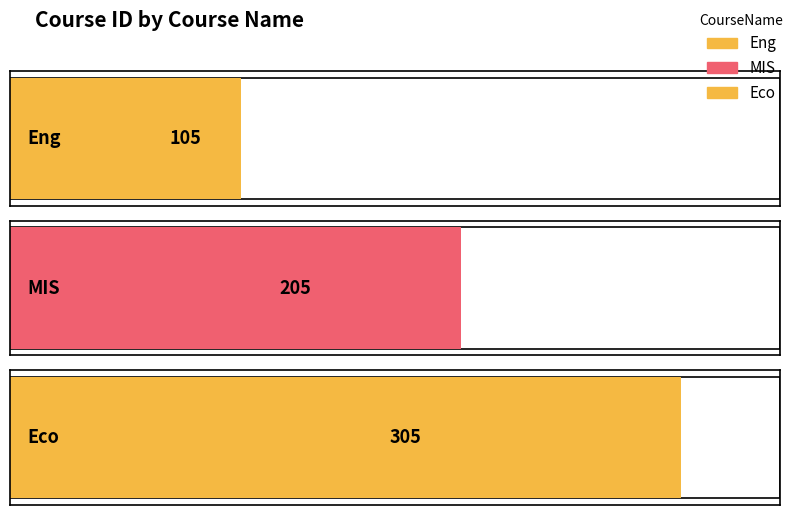

Are the bars horizontal?

Yes